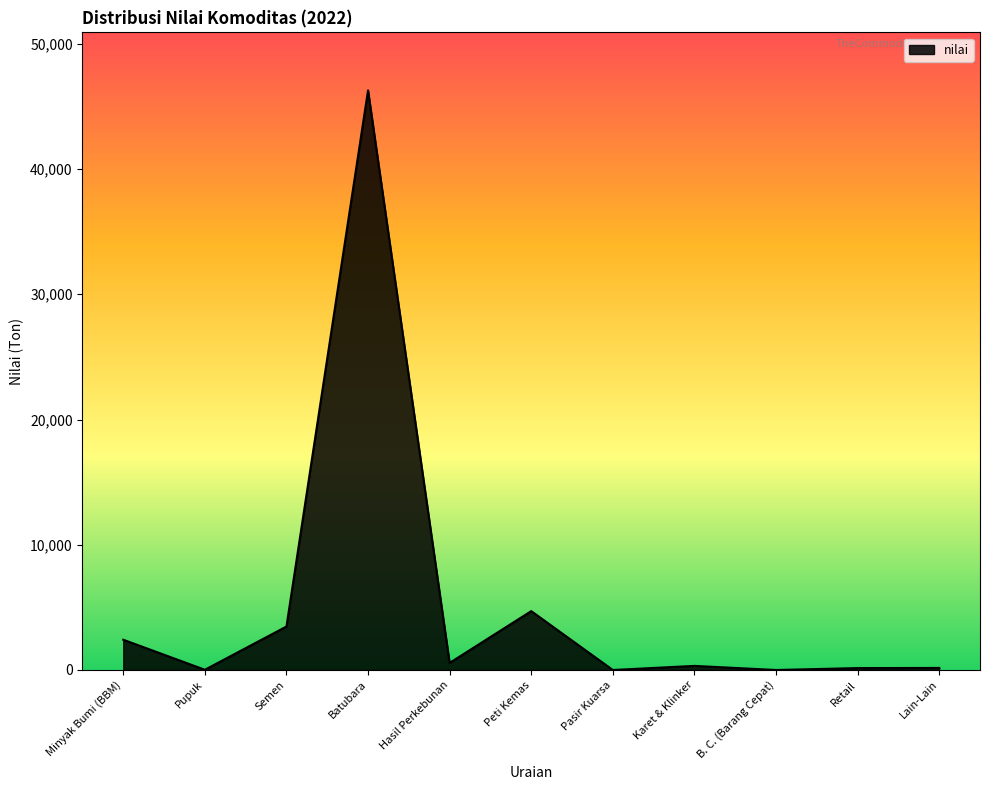

Does the chart have visible grid lines?

No